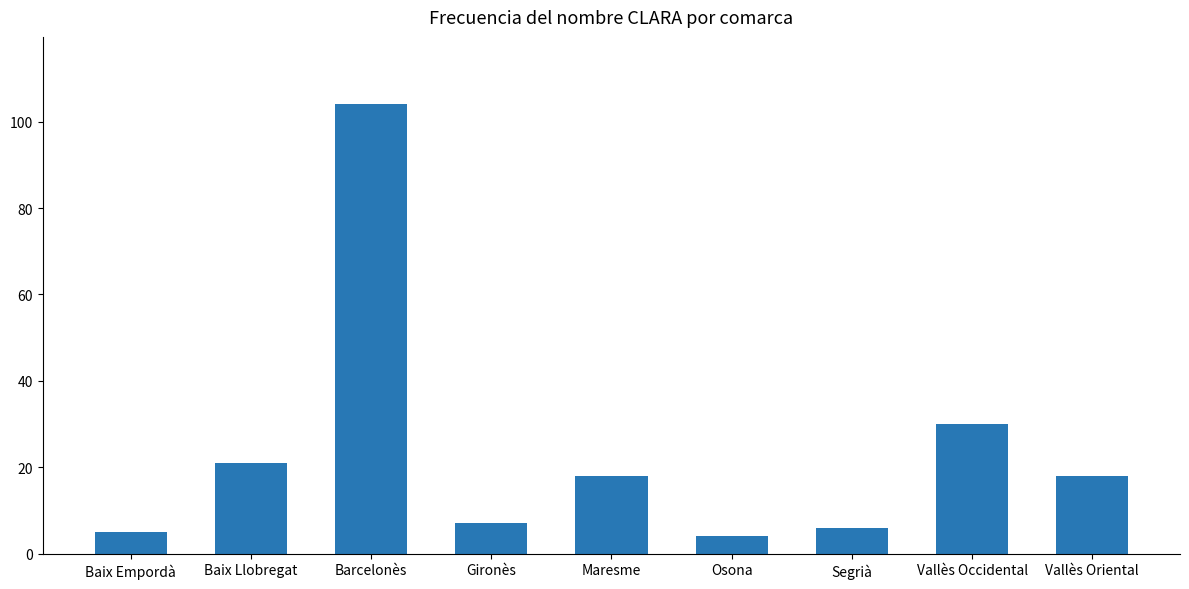

Reading right to left, extract all data points from this chart.

18	30	6	4	18	7	104	21	5